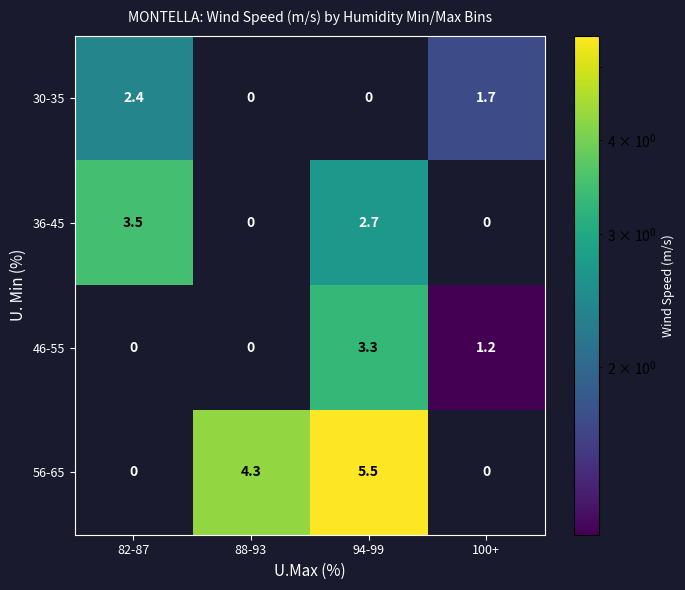

What is the average value of the 46-55 series?

1.1